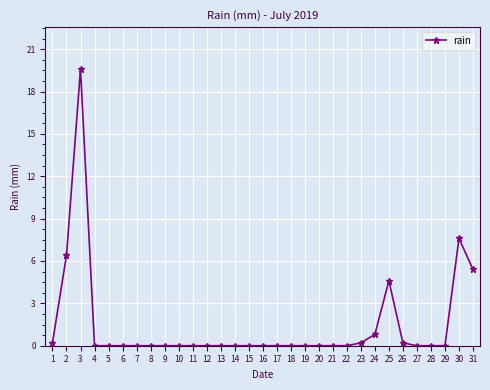

Reading left to right, list all the values displayed in this chart.

0.2	6.4	19.6	0.0	0.0	0.0	0.0	0.0	0.0	0.0	0.0	0.0	0.0	0.0	0.0	0.0	0.0	0.0	0.0	0.0	0.0	0.0	0.2	0.8	4.6	0.2	0.0	0.0	0.0	7.6	5.4